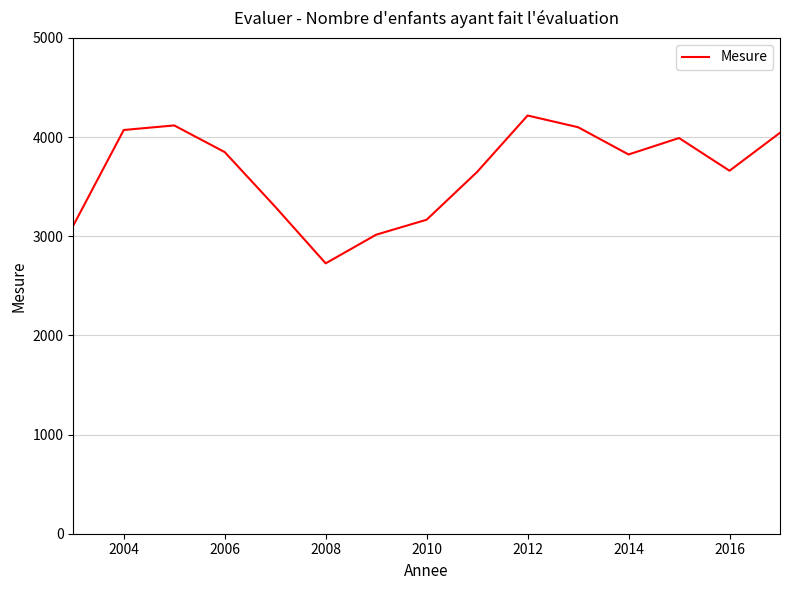

What is the difference between the maximum and minimum values?

1491